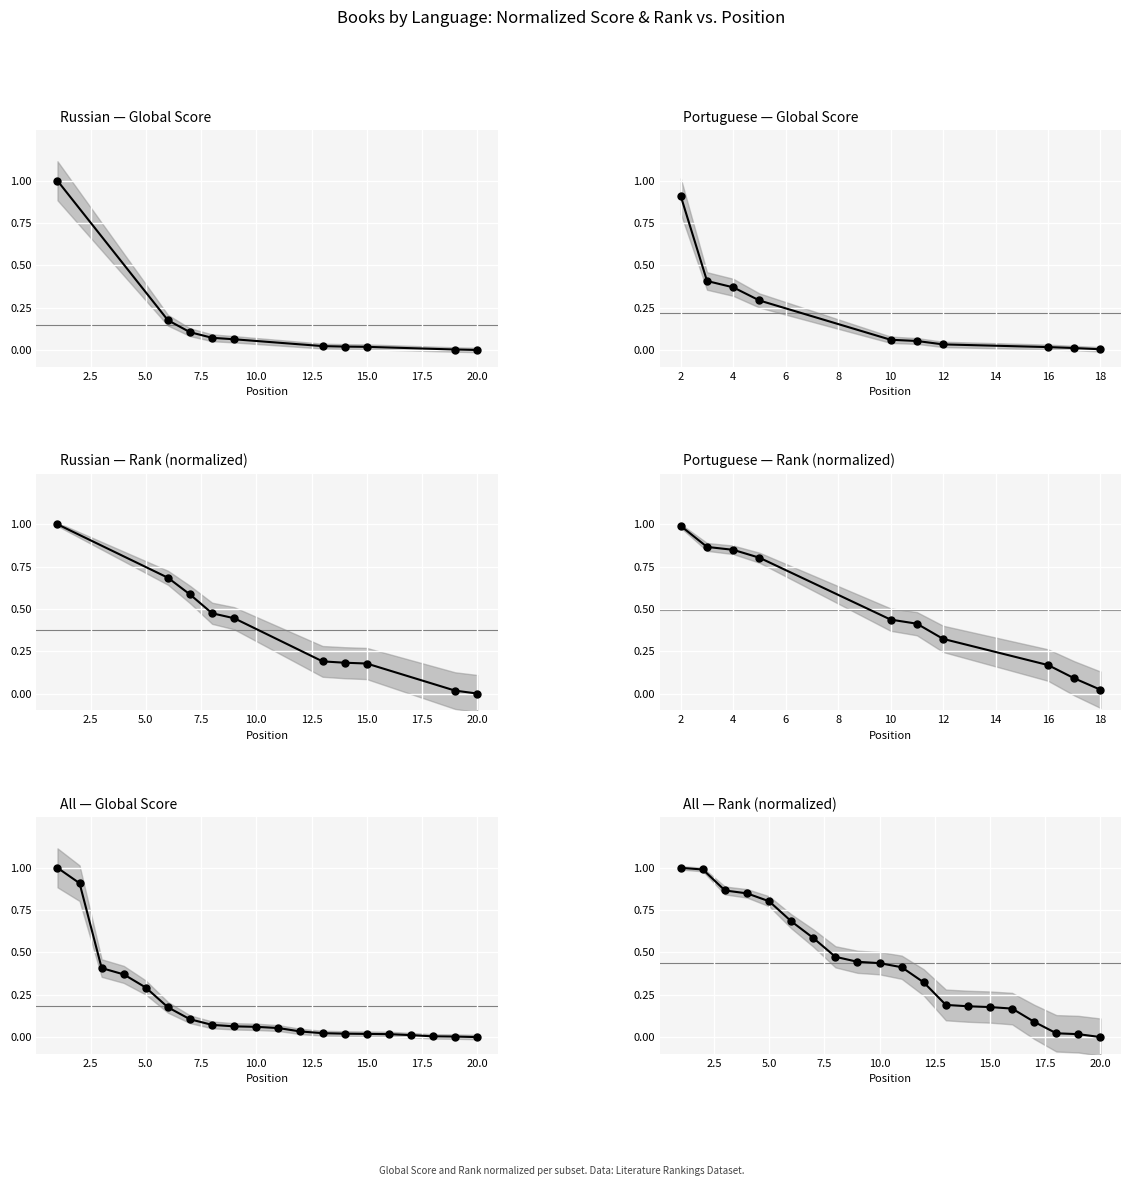

True or false: Global Rank has more than 2 points higher than both neighbors.

False